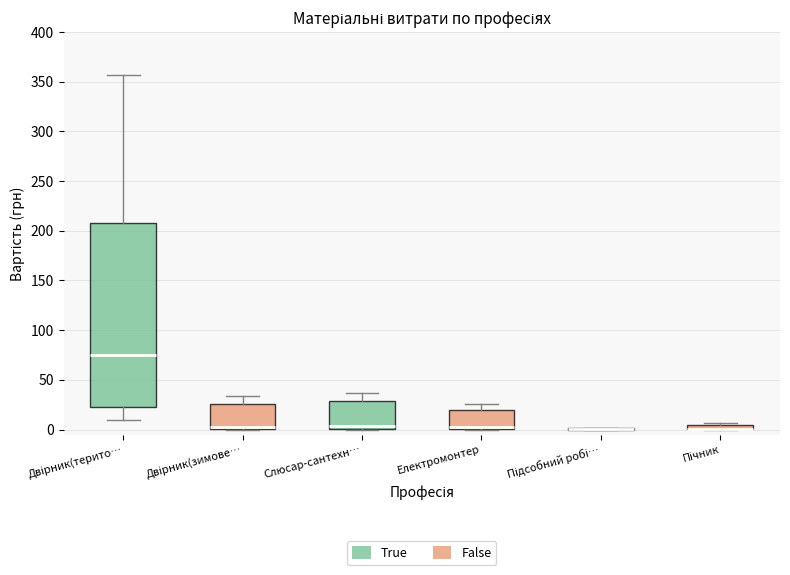

Where does the median line of the box for Слюсар-сантехн… sit on the y-axis? The values are not printed on the chart, so give them approximately, as read against the axis.

5